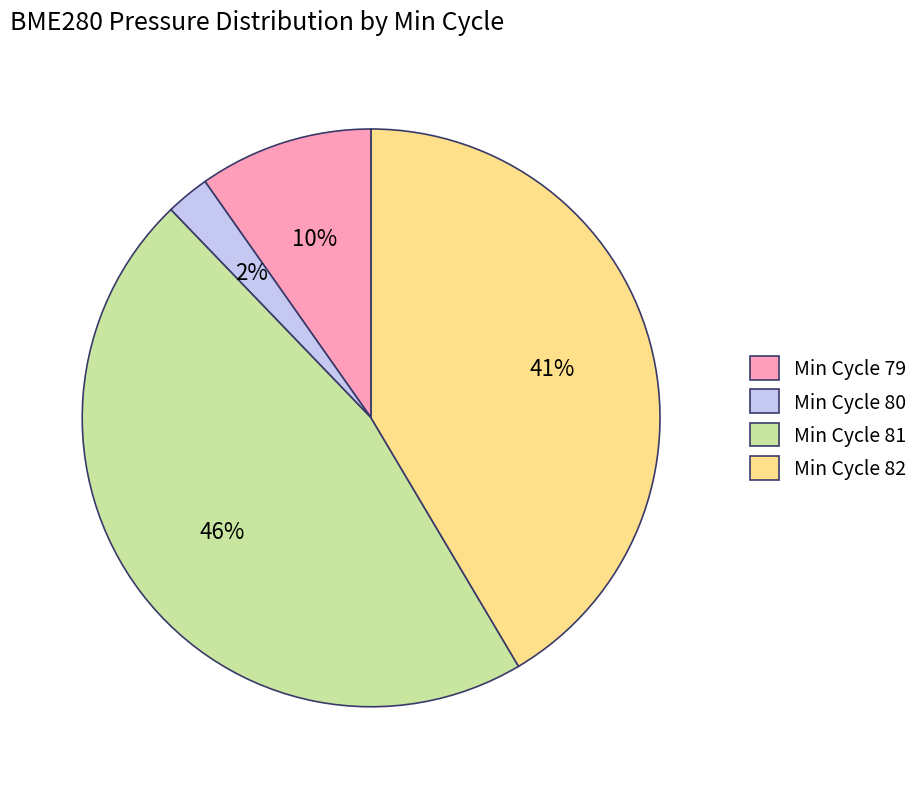

Which category has the smallest portion of the pie?

Min Cycle 80